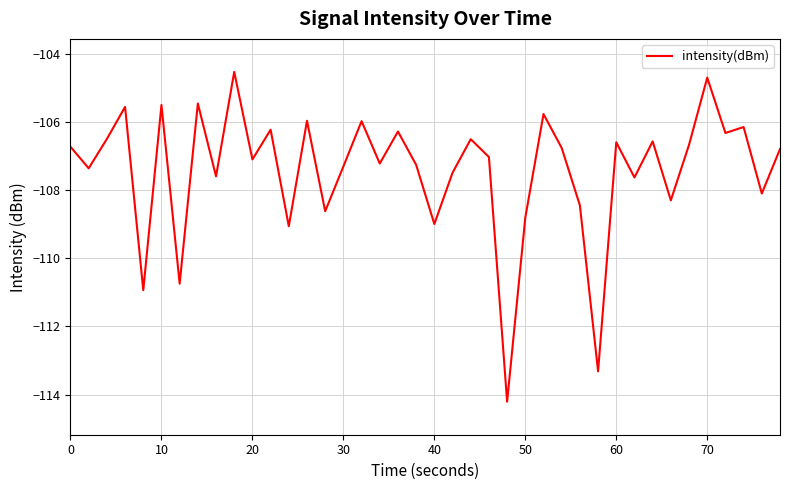

Is this an area chart (filled region under the line)?

No